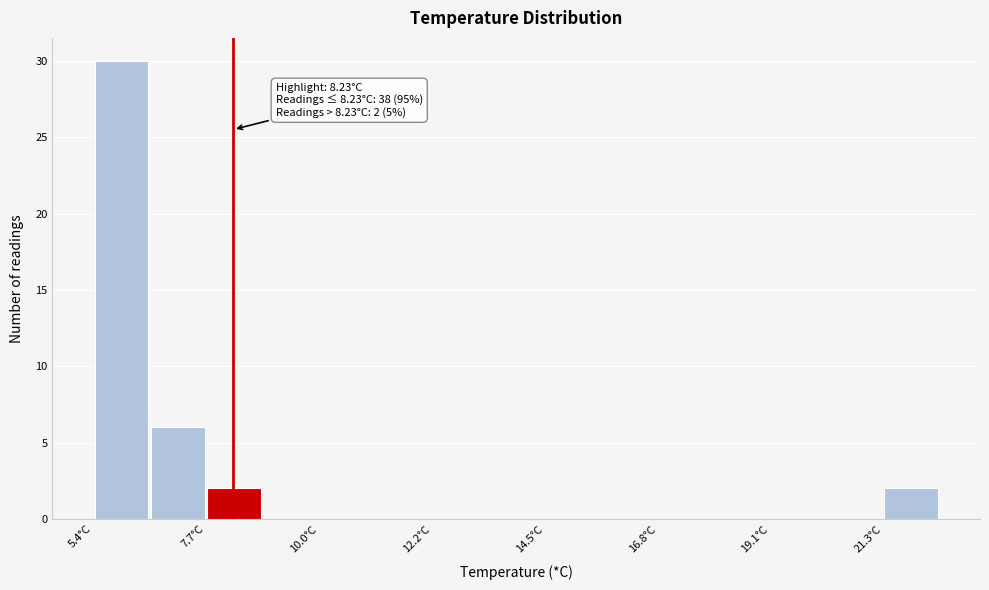

Around what value on the x-axis is the tallest bar? Give the approximate position of its centre, as read against the axis.

6.0